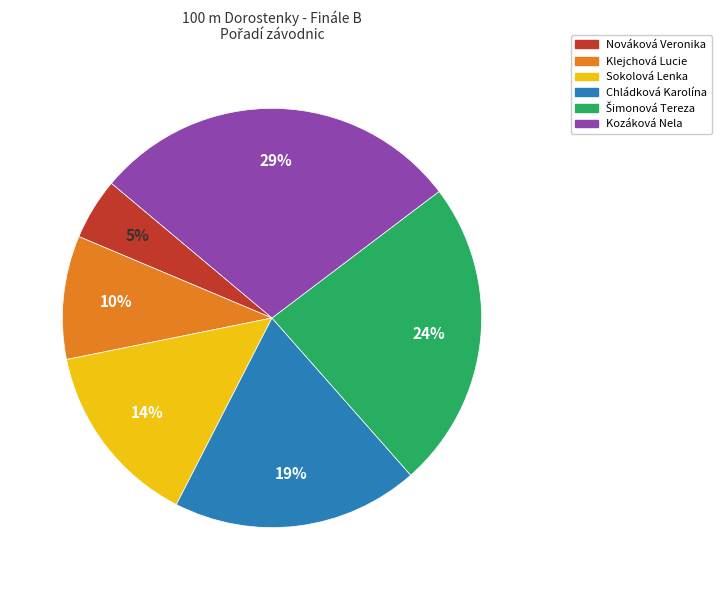

Do Klejchová Lucie and Sokolová Lenka together represent more than half of the pie?

No